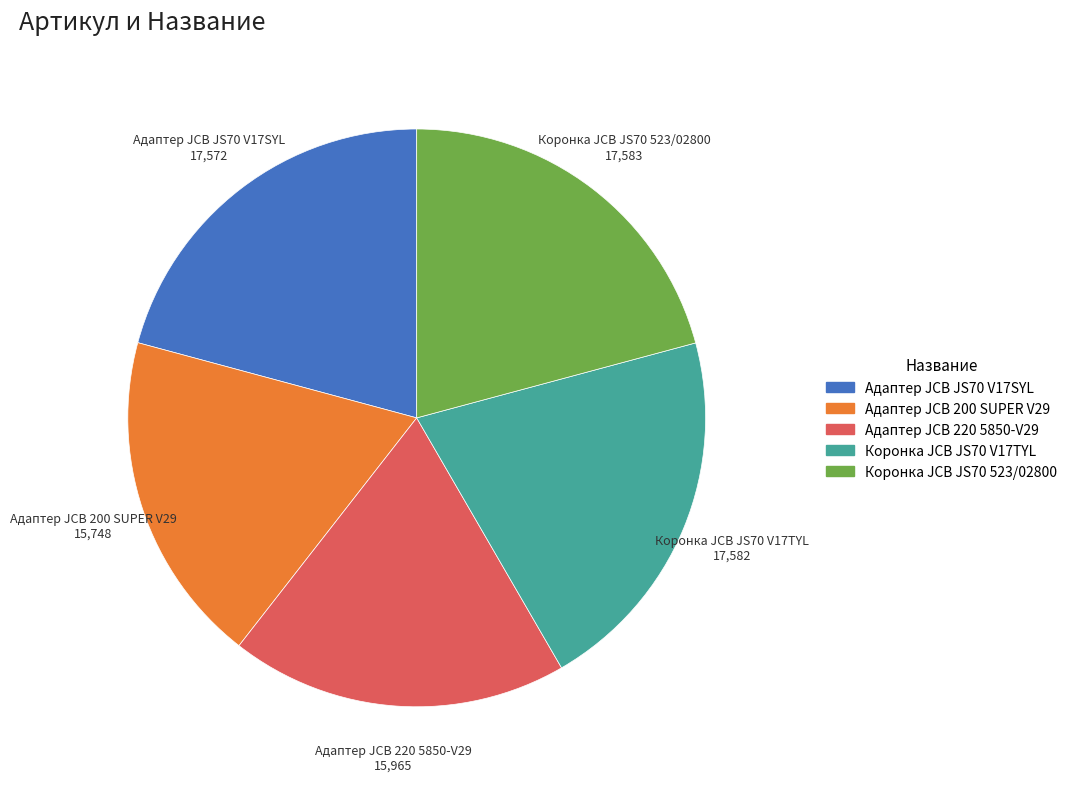

Combined, do Коронка JCB JS70 V17TYL and Коронка JCB JS70 523/02800 account for over 50%?

No